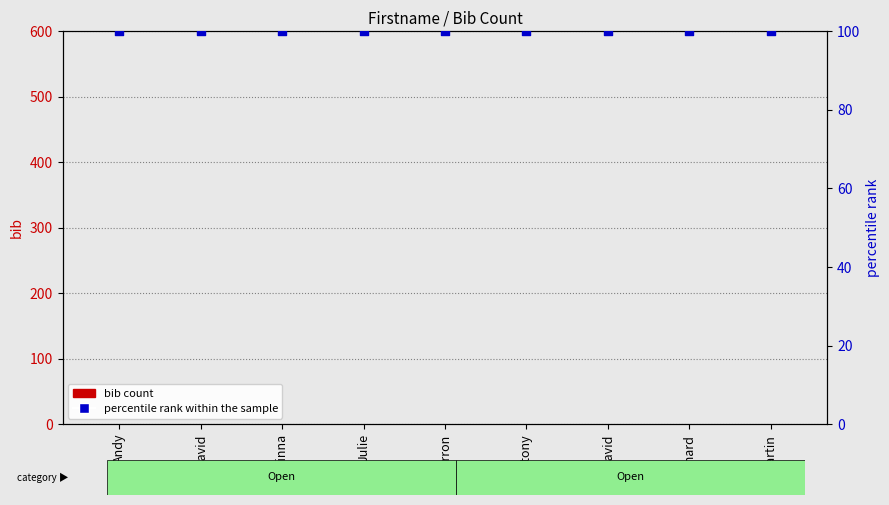

Which series has the largest total across all categories?

percentile rank within the sample